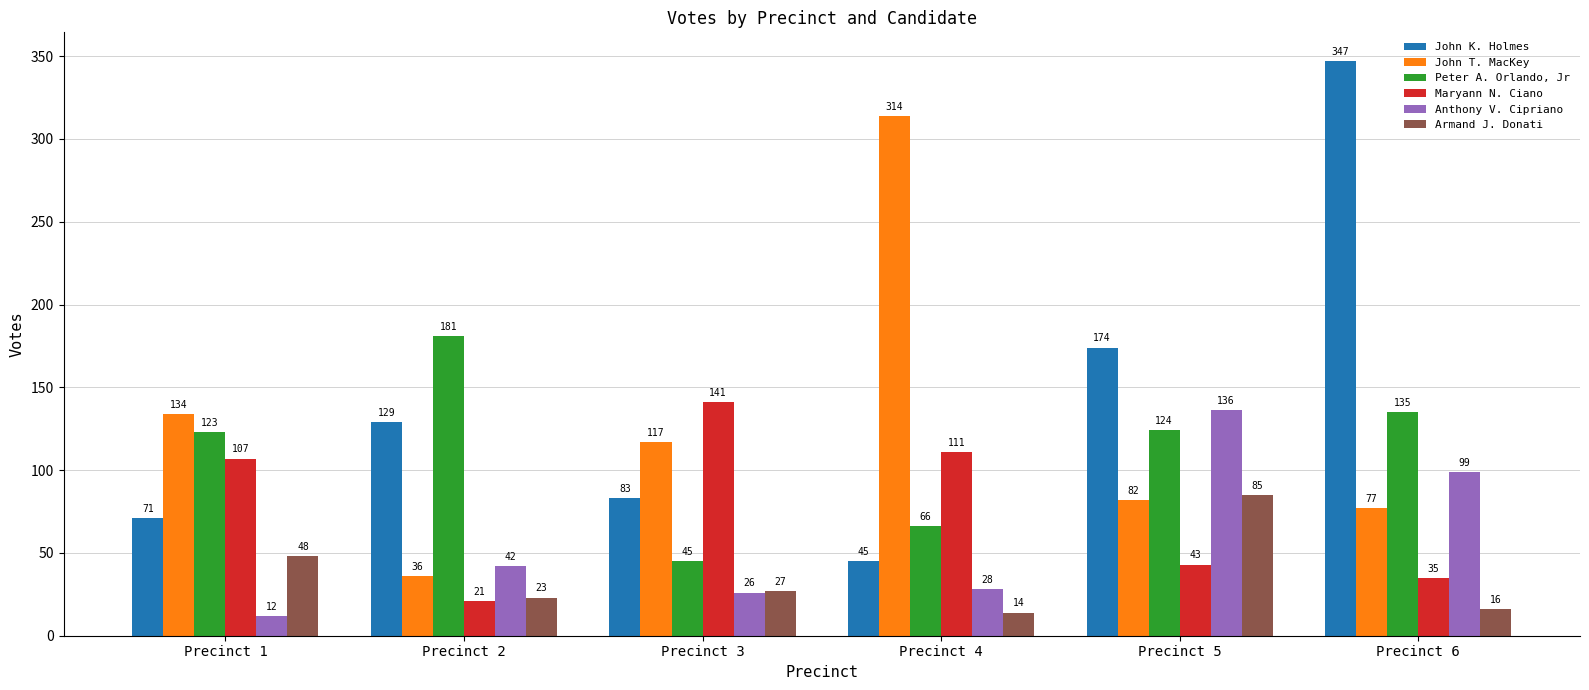

At Precinct 3, list the series in order from smallest to largest.

Anthony V. Cipriano, Armand J. Donati, Peter A. Orlando, Jr, John K. Holmes, John T. MacKey, Maryann N. Ciano